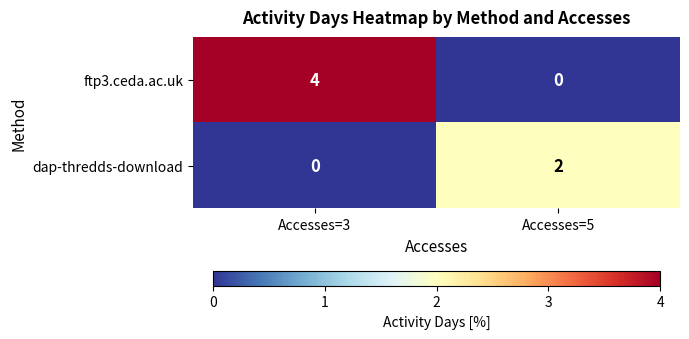

Where is dap-thredds-download nearest to the value 1?

Accesses=3